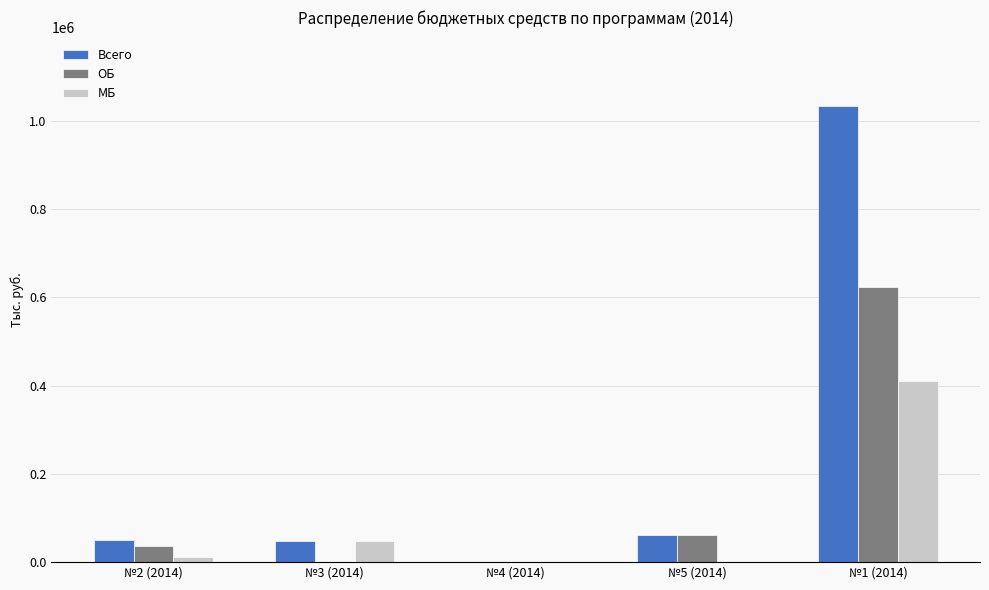

Between №5 (2014) and №1 (2014), which series saw the biggest shift?

Всего